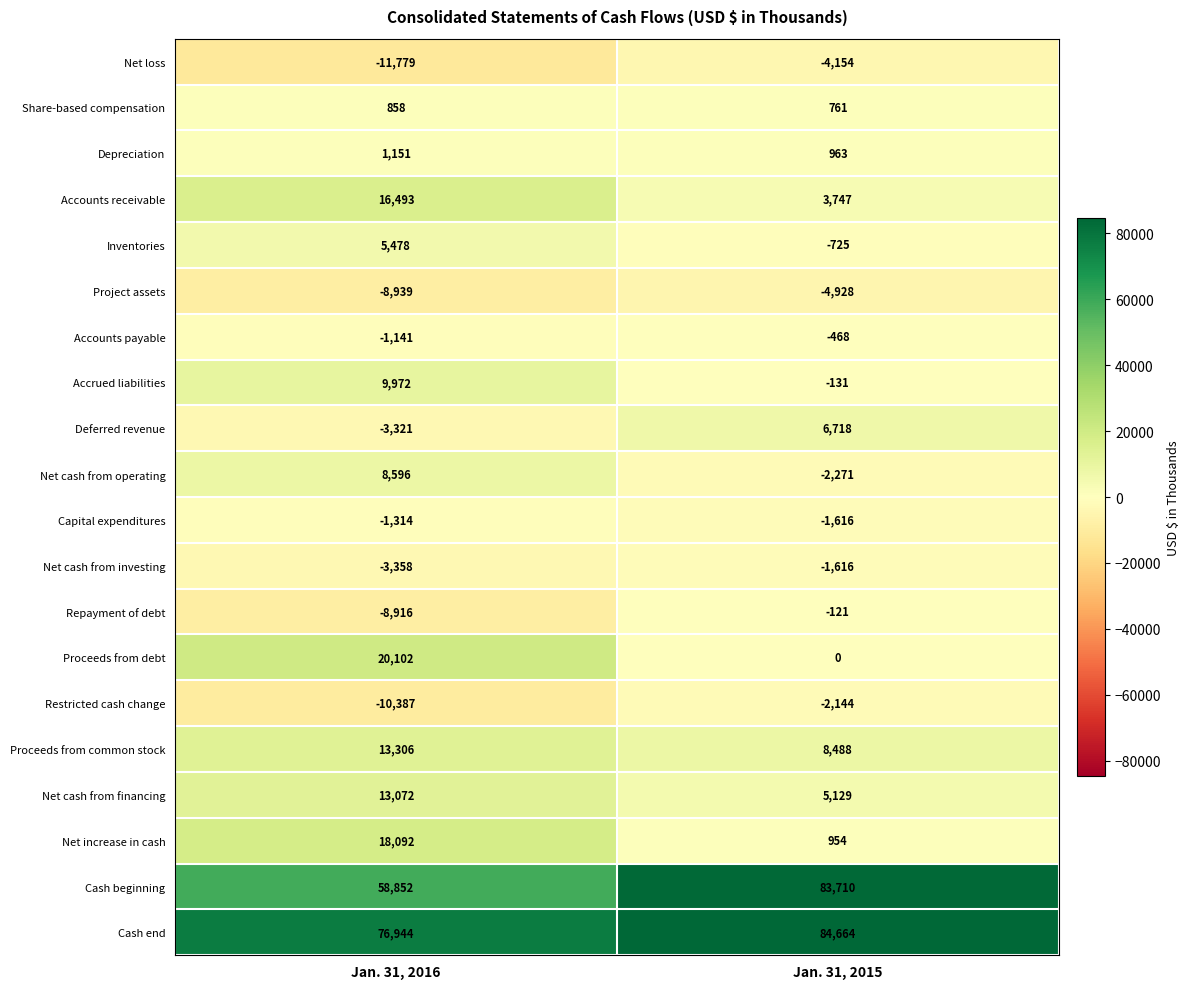

Which label corresponds to the largest value in the chart?

Jan. 31, 2015